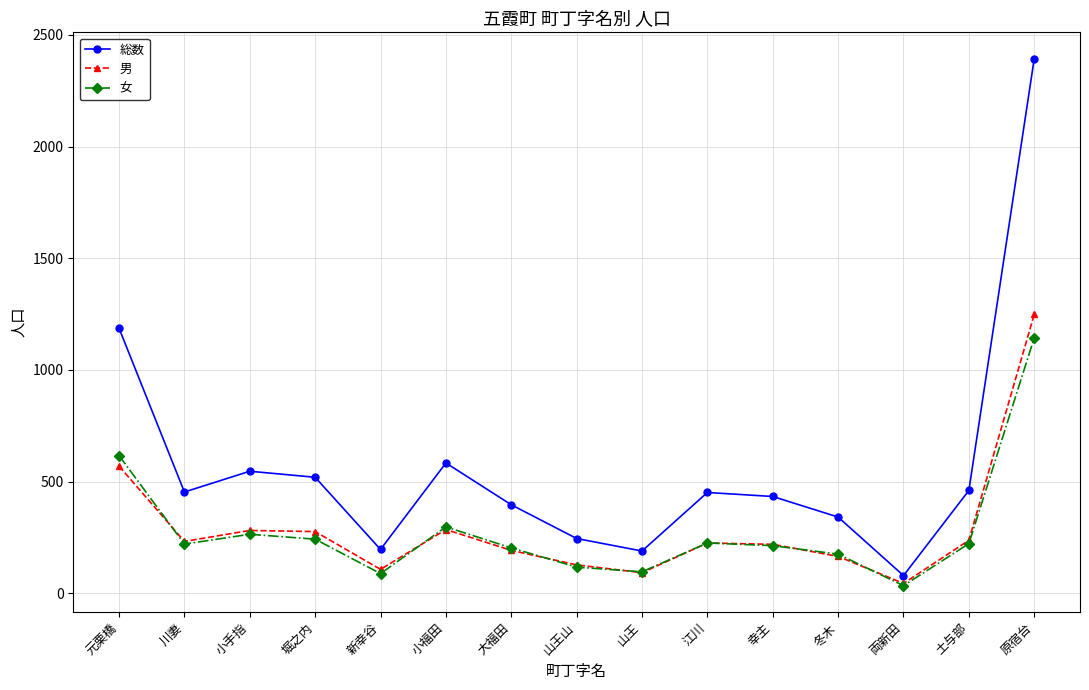

What is the label of the 14th point from the left?

土与部